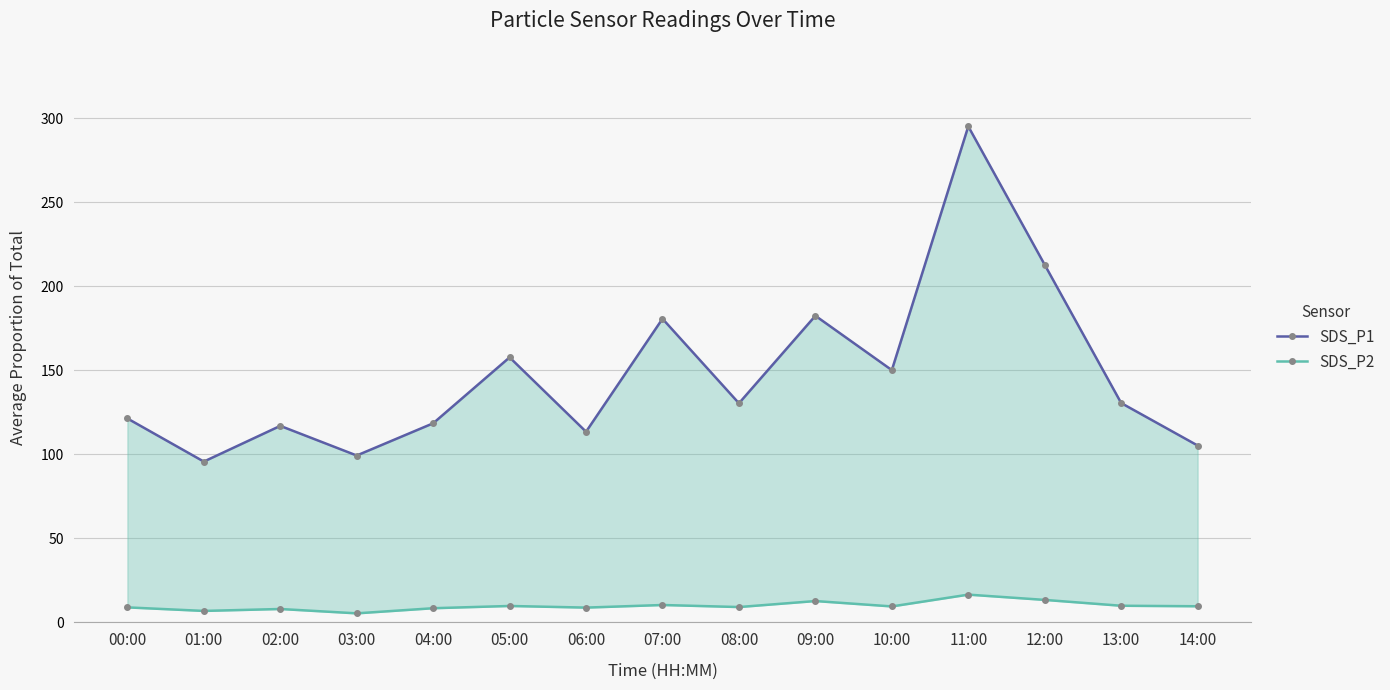

Does the chart have visible grid lines?

Yes